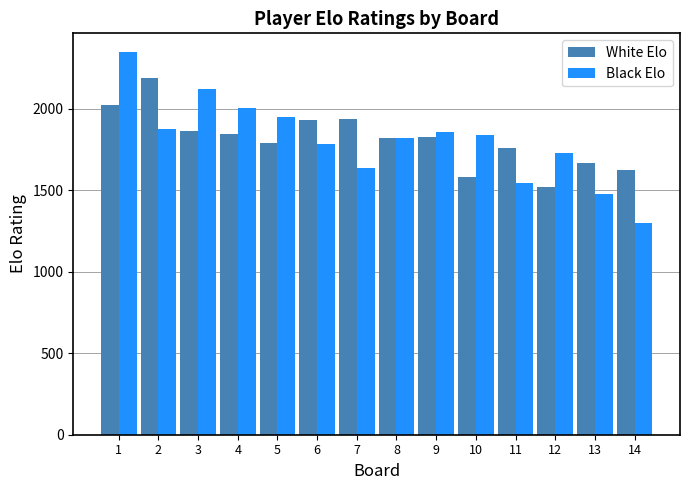

Which category has the highest value across all series?

1